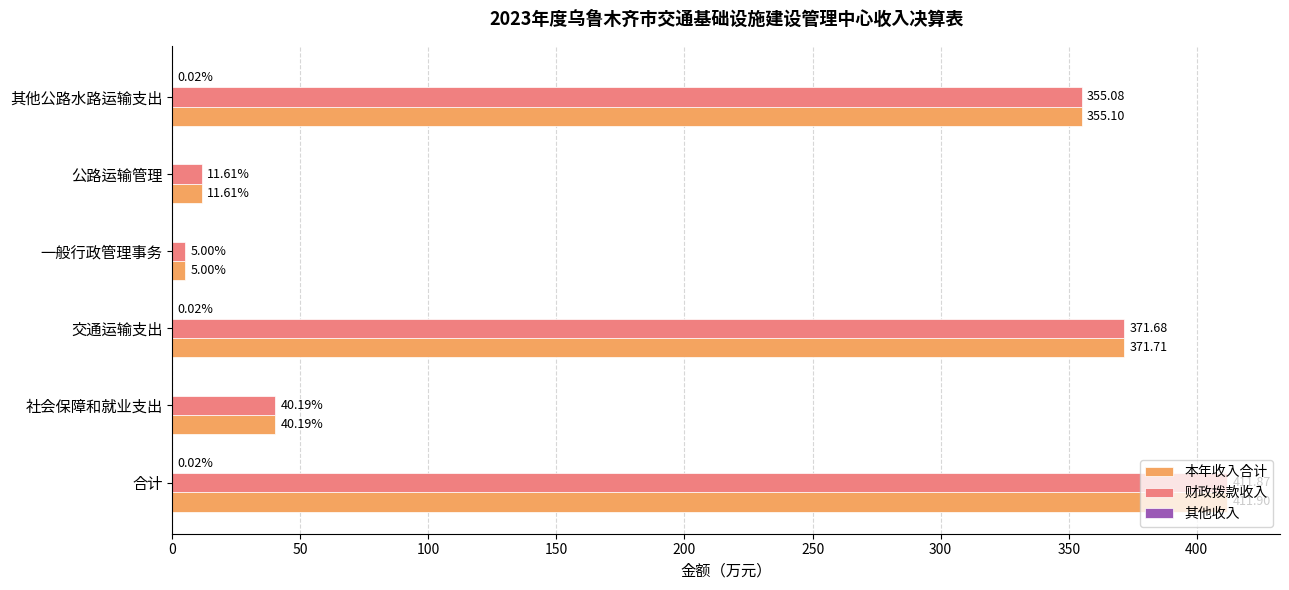

Which series changed the most between 一般行政管理事务 and 其他公路水路运输支出?

本年收入合计